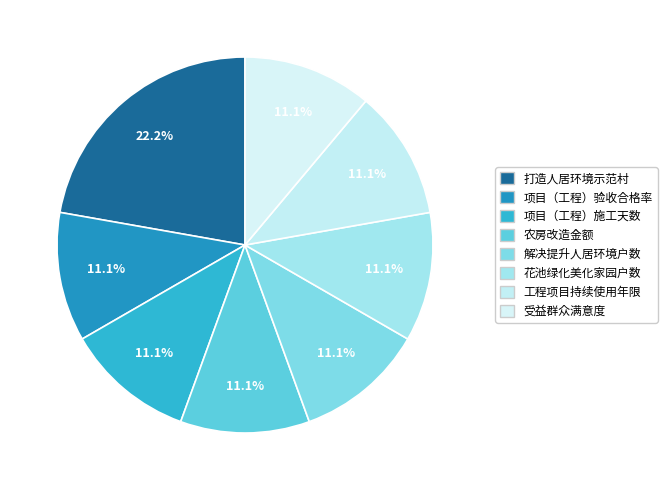

To the nearest percent, what is the combined percentage of 项目（工程）验收合格率 and 打造人居环境示范村?

33%